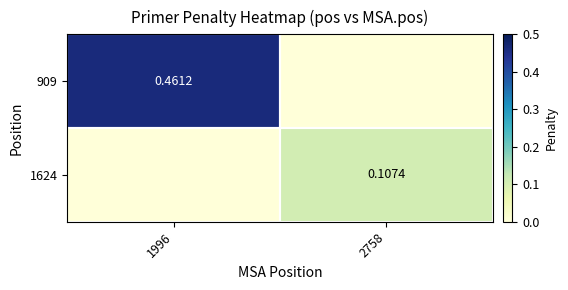

Which has a higher value, 1996 or 2758?

1996